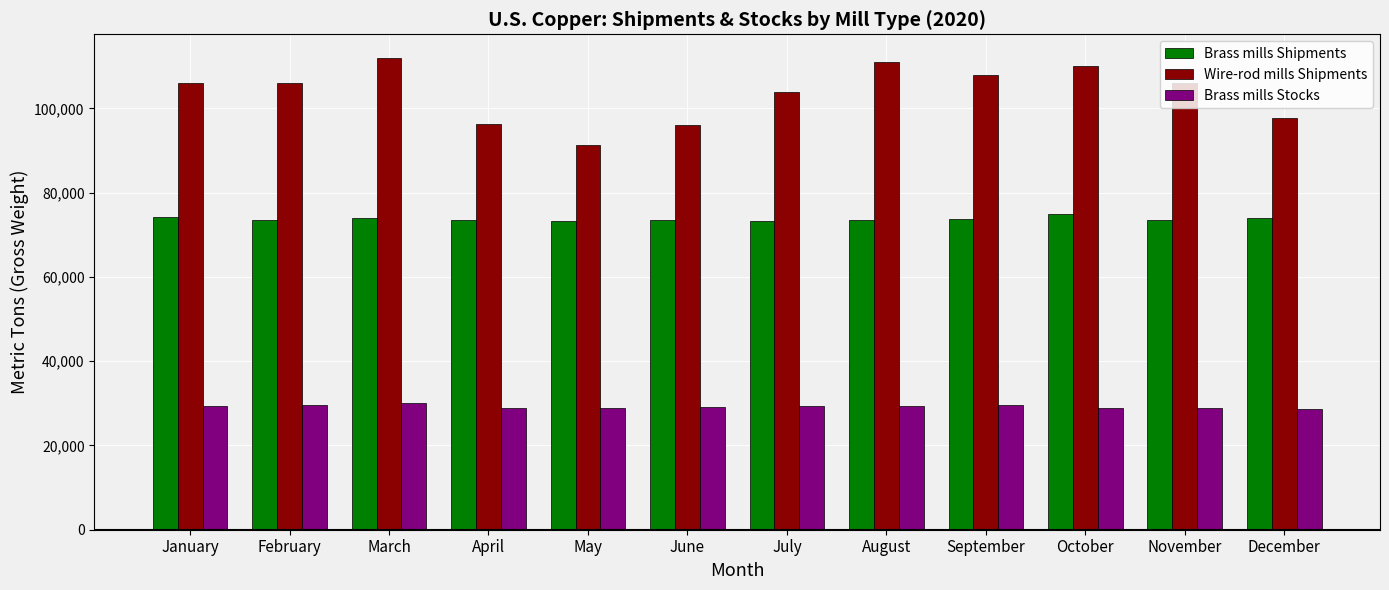

At December, list the series in order from smallest to largest.

Brass mills Stocks, Brass mills Shipments, Wire-rod mills Shipments